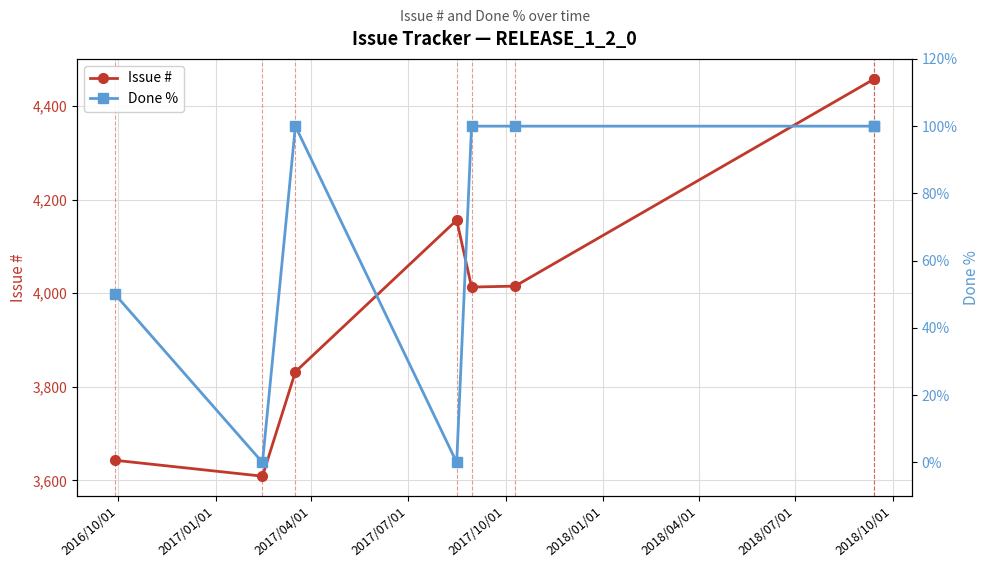

True or false: Issue # and Done % intersect in this chart.

False